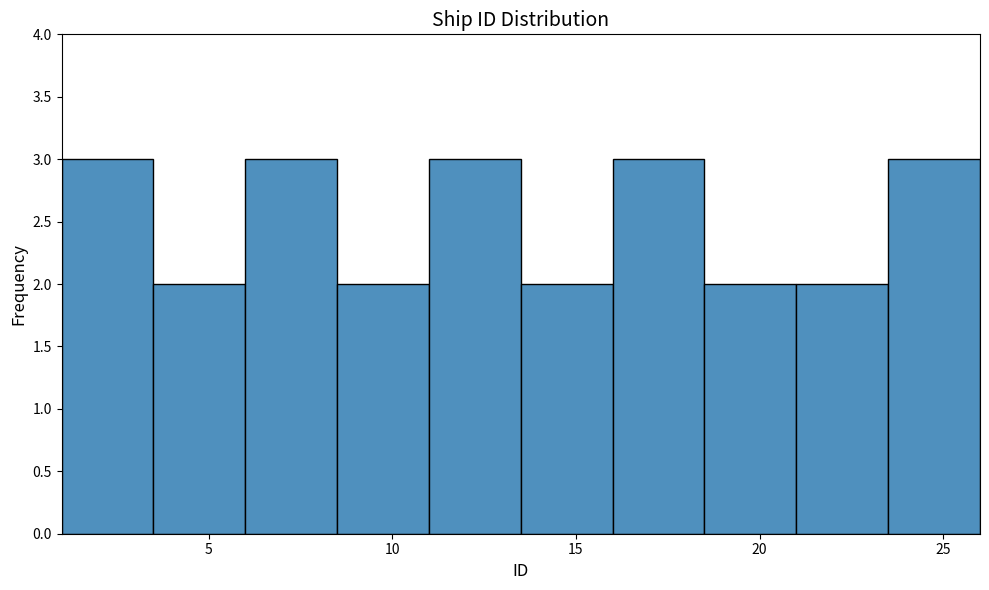

How tall is the bar that spans 23.5 to 26.0 on the x-axis? The values are not printed on the chart, so give them approximately, as read against the axis.

3